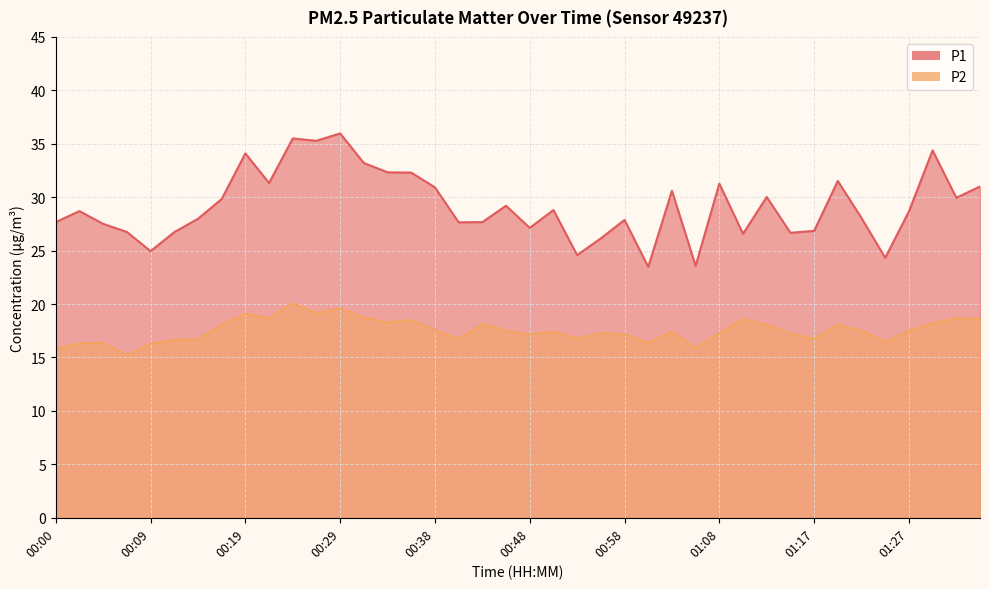

How many data points does each series have?

40